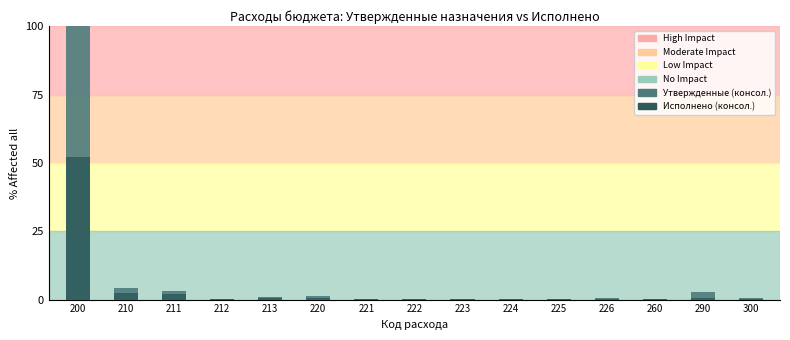

Rank the series by their maximum value, from highest to lowest.

Утвержденные (консол.), Исполнено (консол.)